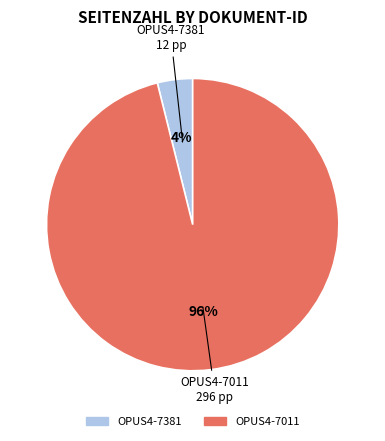

Which has a higher value, OPUS4-7011 or OPUS4-7381?

OPUS4-7011